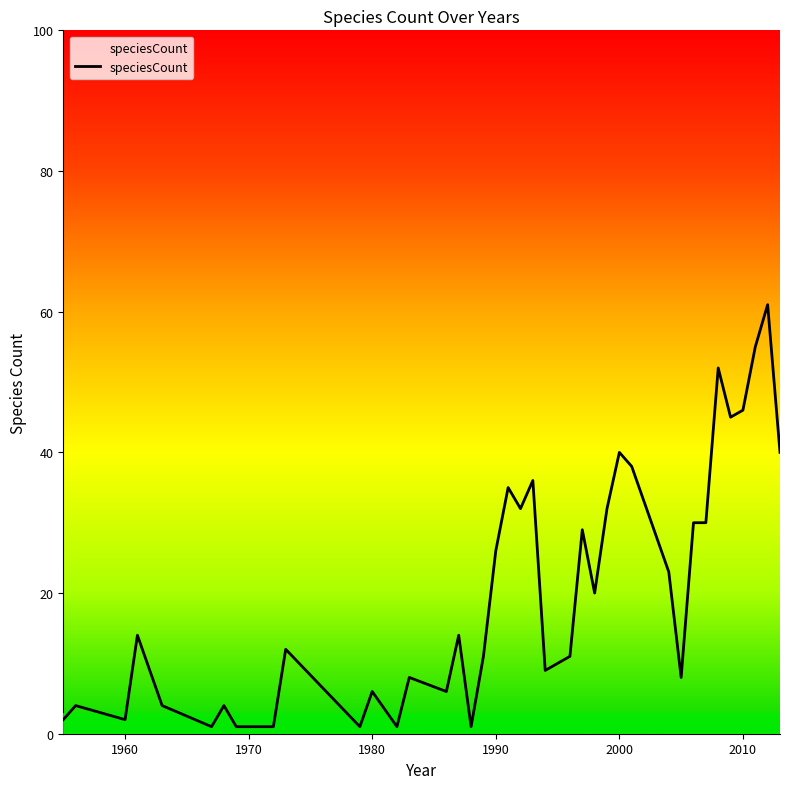

What is the maximum value shown in the chart?

61